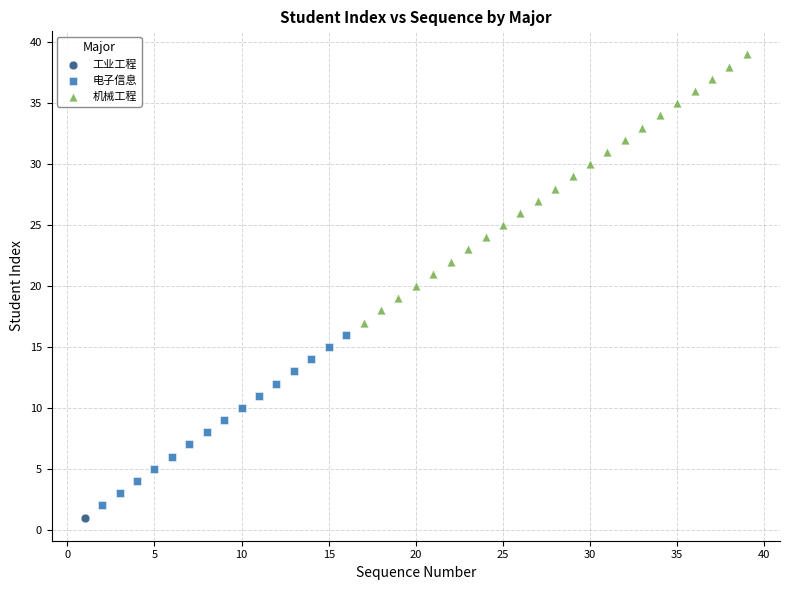

Which series reaches the maximum Y coordinate?

机械工程